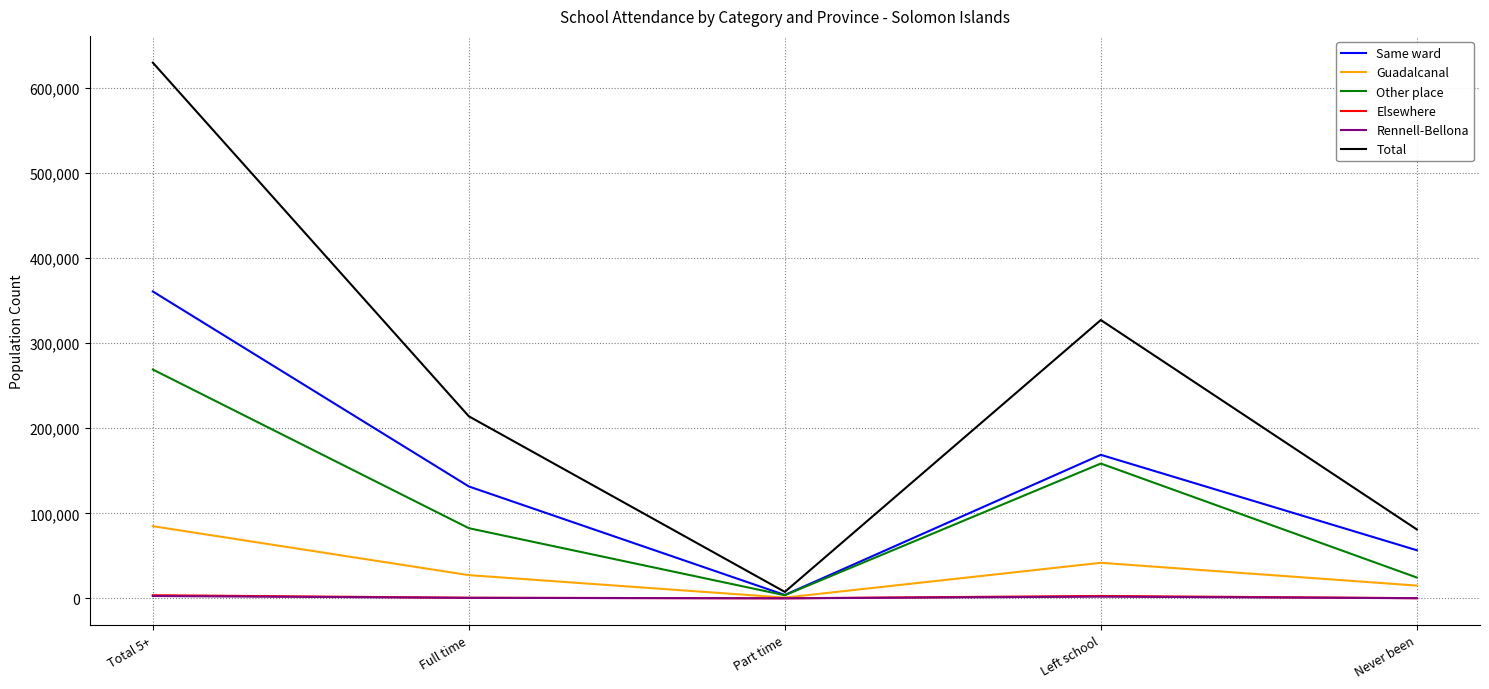

At which label is Same ward closest to 182424?

Left school